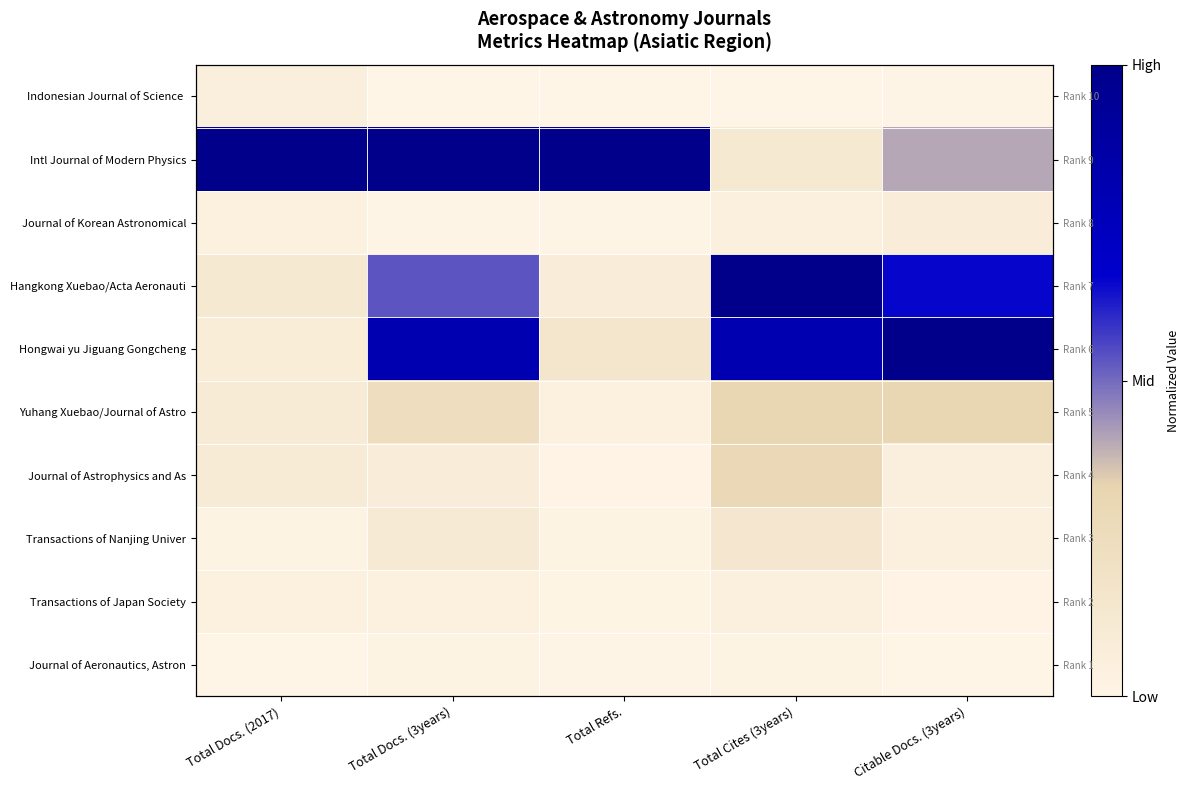

Is the value of Transactions of Nanjing Univer at Total Docs. (2017) greater than the value of Yuhang Xuebao/Journal of Astro at Total Docs. (3years)?

No